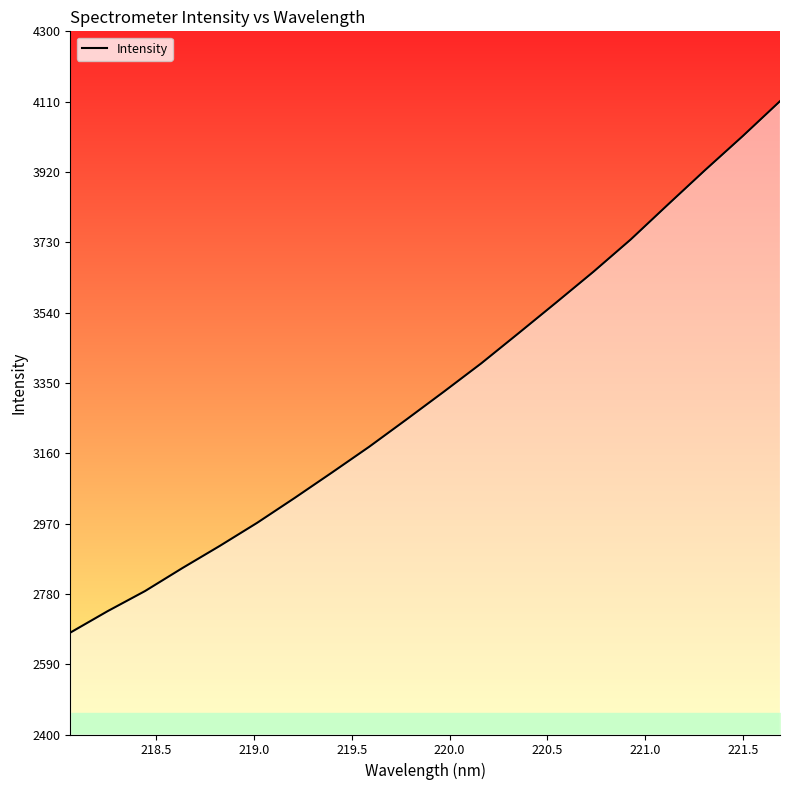

True or false: there are more than 0 points higher than both neighbors.

False